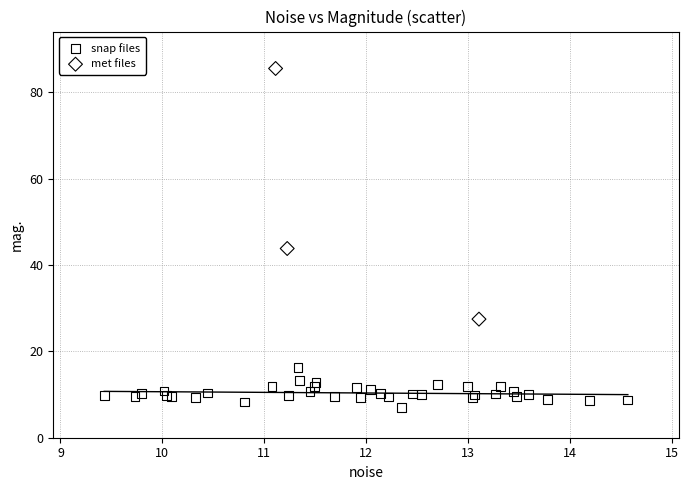

Which series contains the lowest Y value?

snap files